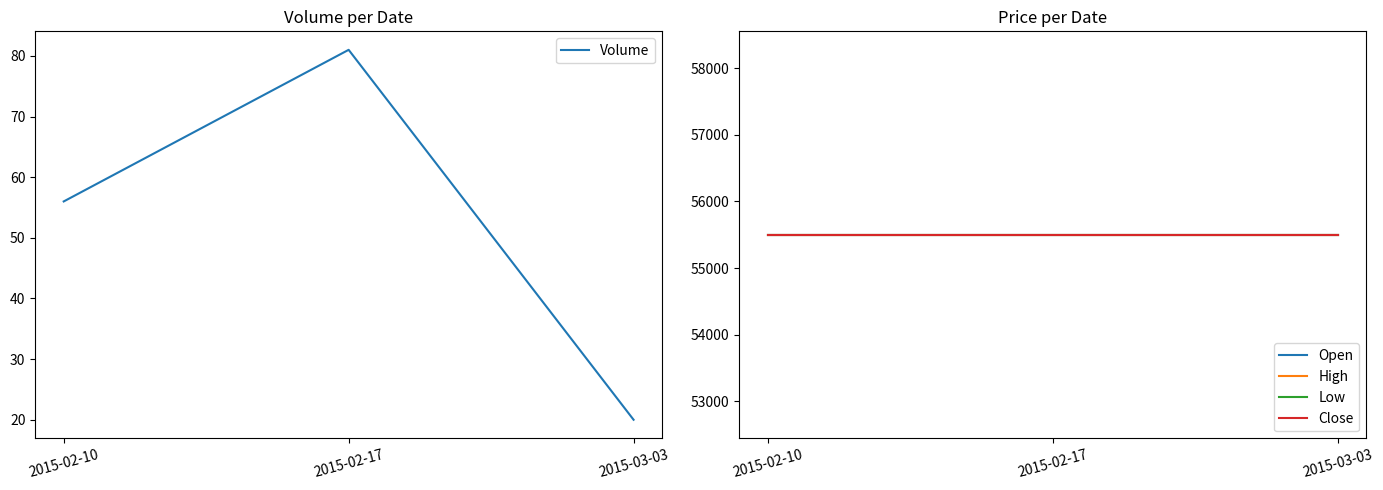

Which series has the largest total across all categories?

Open